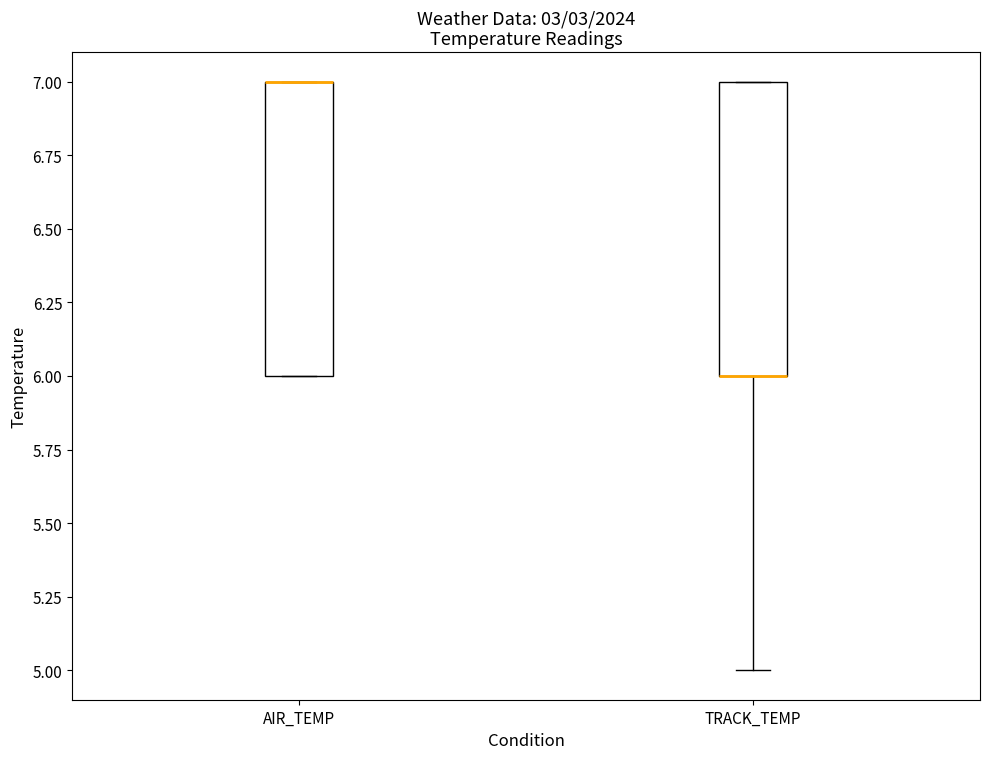

Reading left to right, transcribe this box plot: for each box, give where its median line is, the range the box spans, and where its two whiskers end, as read against the y-axis. The values are not printed on the chart, so give them approximately, as read against the axis.

AIR_TEMP: median 7 (drawn on the box's upper edge), box 6 to 7, whiskers 6 to 7
TRACK_TEMP: median 6 (drawn on the box's lower edge), box 6 to 7, whiskers 5 to 7